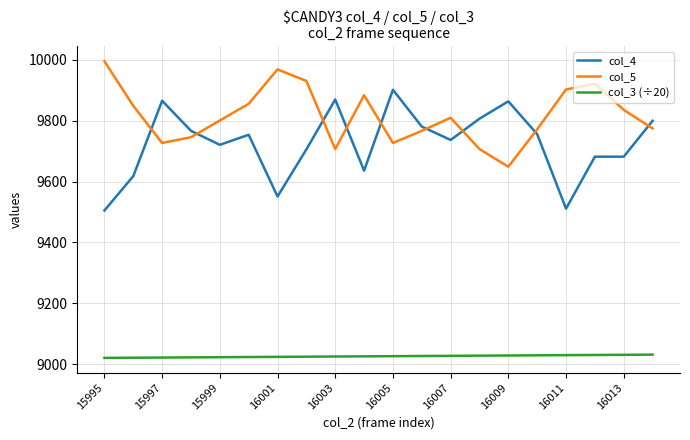

What is the sum of all col_4 values?

194516.0